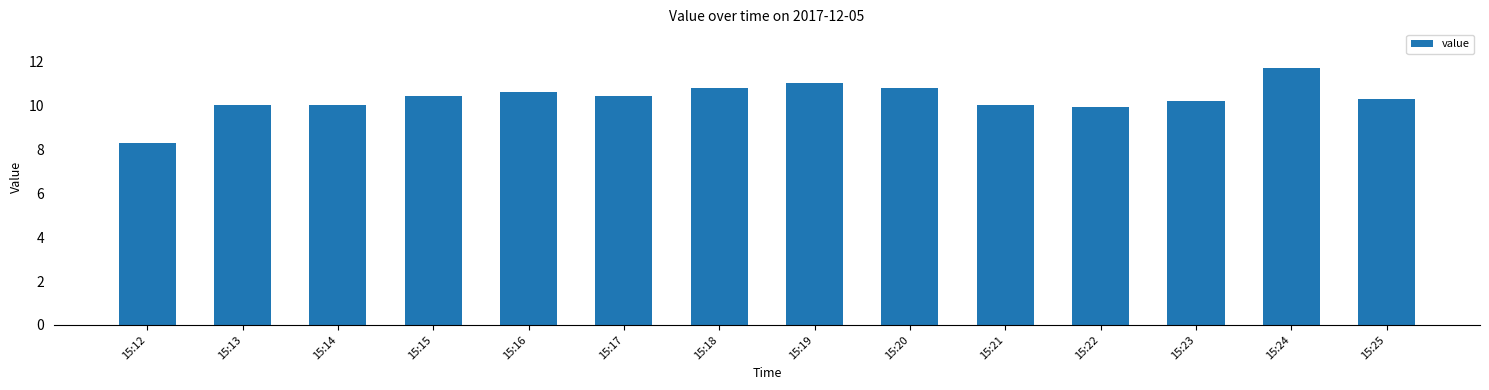

What is the value of the 7th bar from the left?

10.8